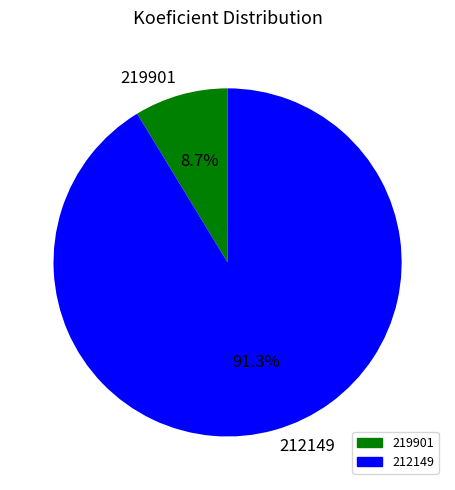

To the nearest percent, what percentage of the pie is 212149?

91%